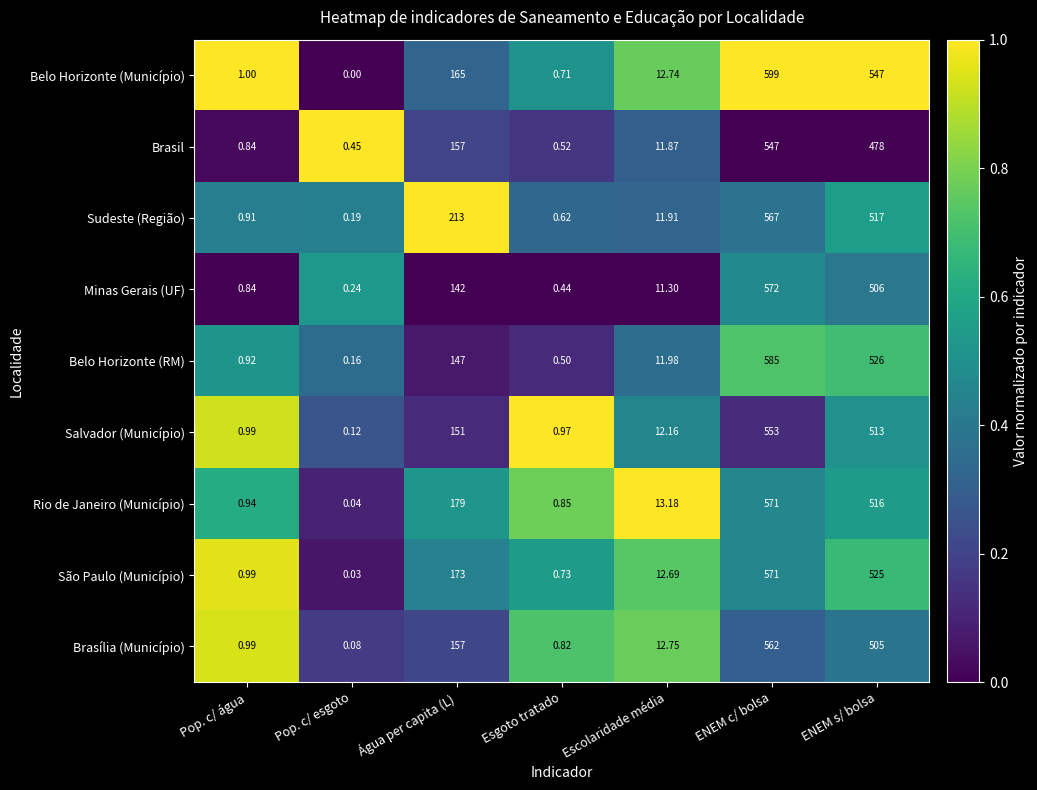

Which label corresponds to the largest value in the chart?

ENEM c/ bolsa